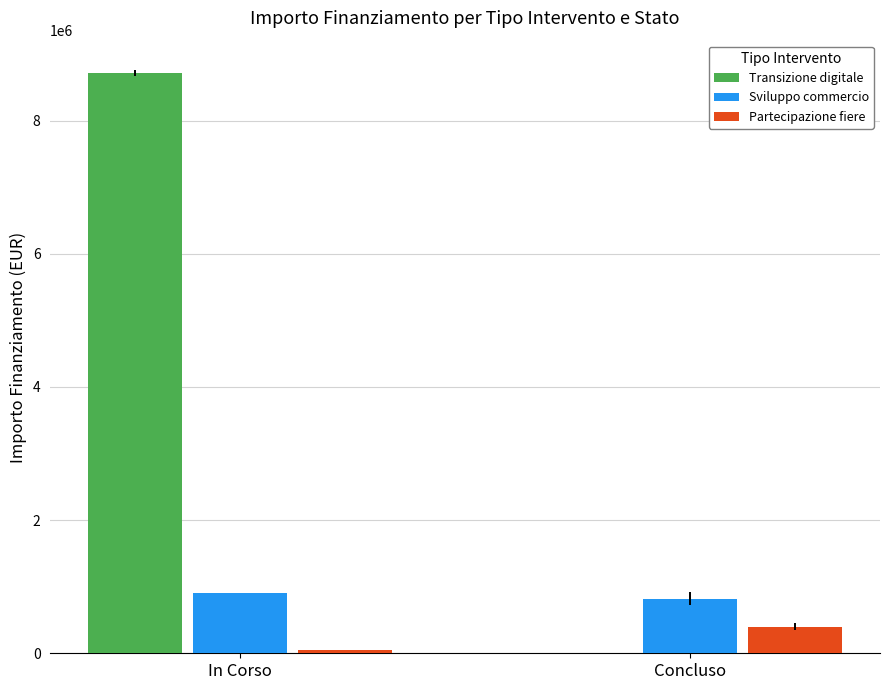

How many distinct data groups are displayed?

3